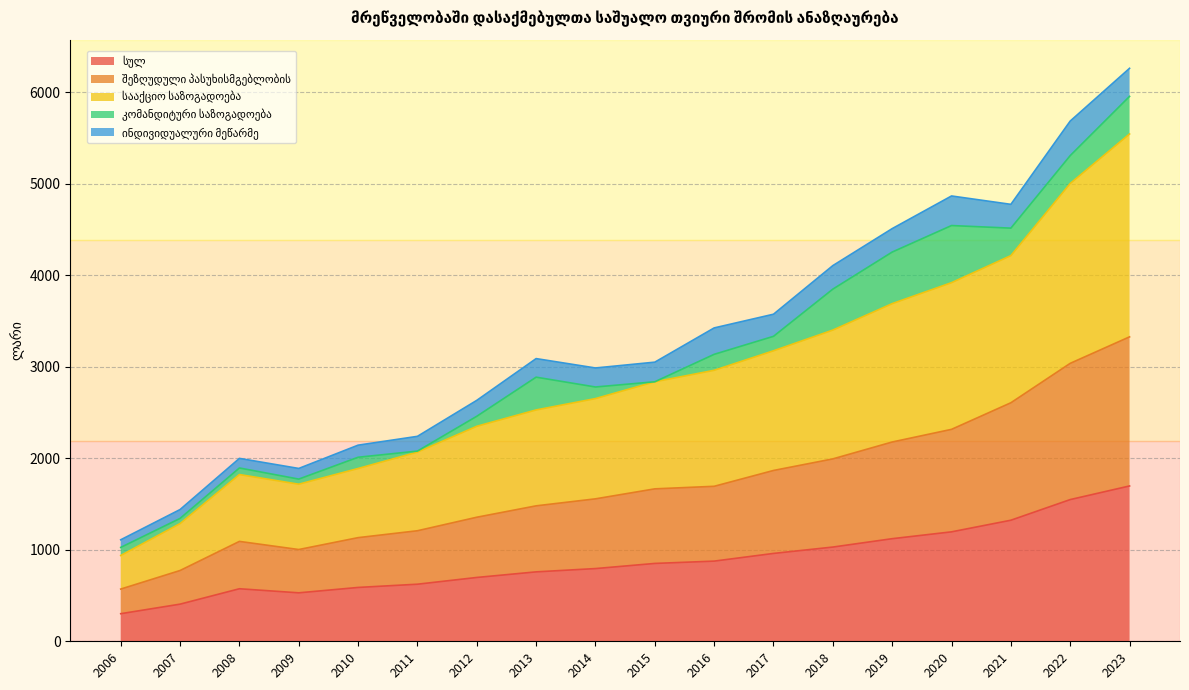

What is the difference between the maximum and second lowest values in the სულ series?

1292.1